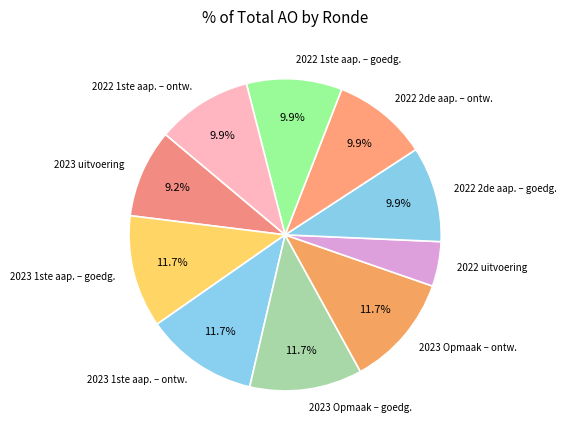

Does 2023 Opmaak – ontw. represent more than half of the total?

No